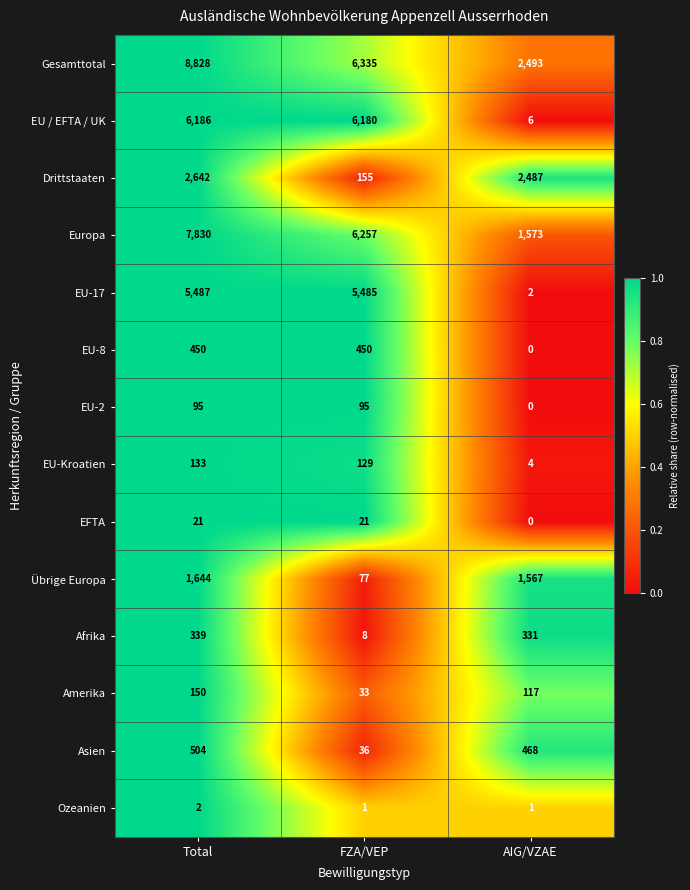

What is the difference between the highest and lowest values at FZA/VEP?

6334